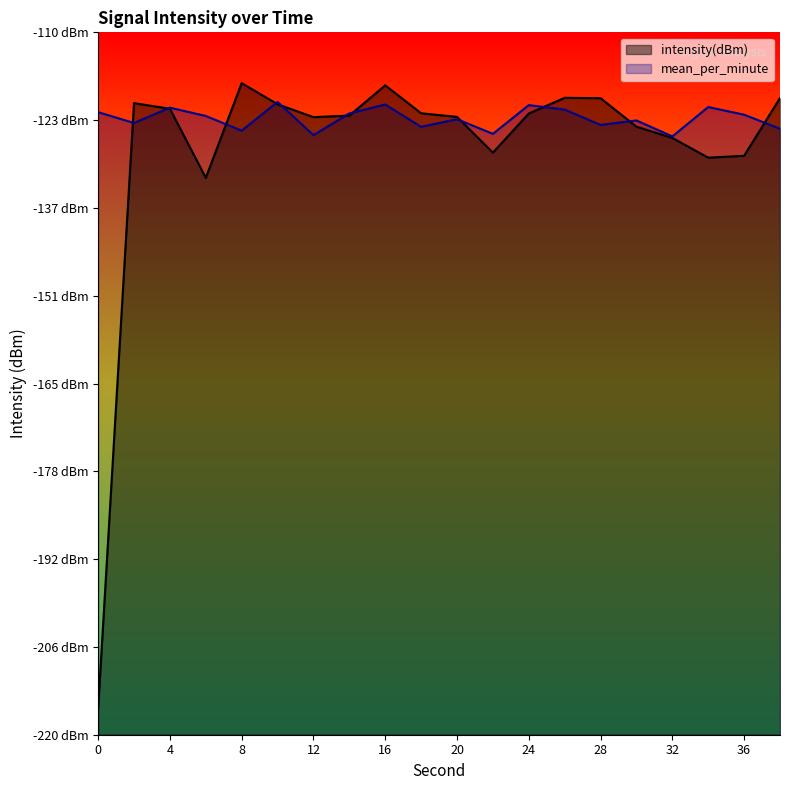

Which has a higher value, 18 or 4?

4